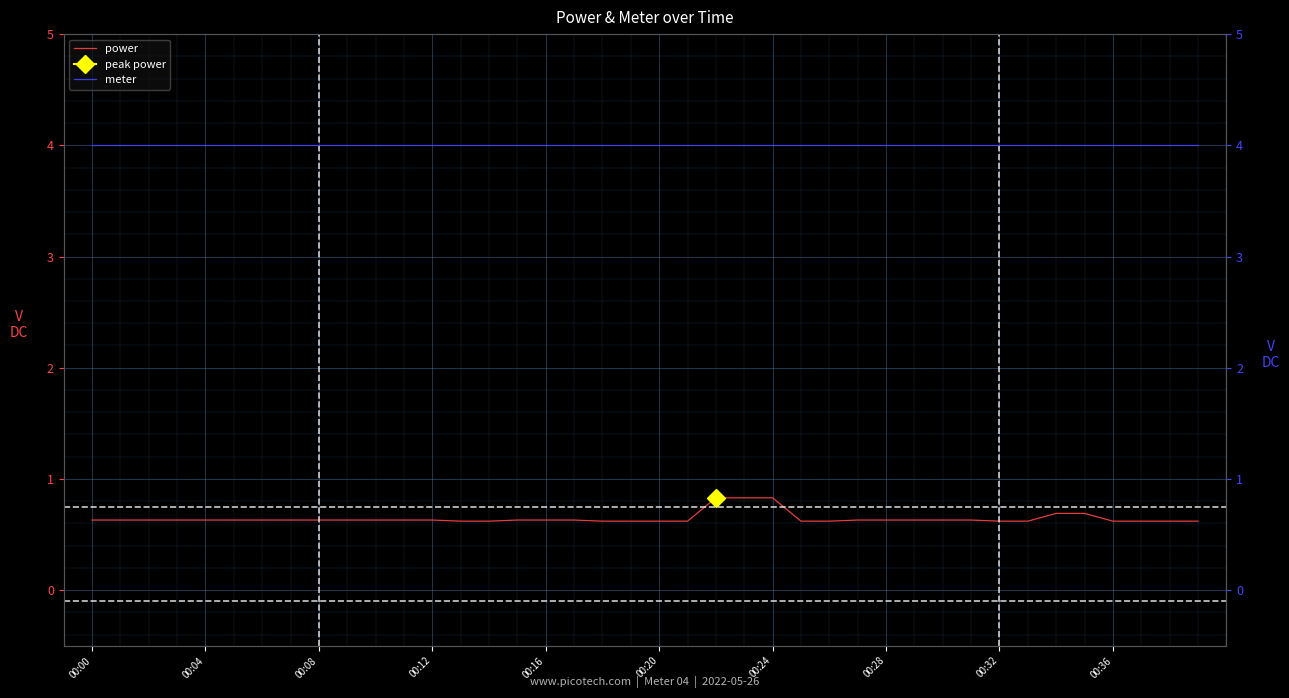

Reading left to right, transcribe all the data shown in this chart.

power: 0.6	0.6	0.6	0.6	0.6	0.6	0.6	0.6	0.6	0.6	0.6	0.6	0.6	0.6	0.6	0.6	0.6	0.6	0.6	0.6	0.6	0.6	0.8	0.8	0.8	0.6	0.6	0.6	0.6	0.6	0.6	0.6	0.6	0.6	0.7	0.7	0.6	0.6	0.6	0.6
meter: 4.0	4.0	4.0	4.0	4.0	4.0	4.0	4.0	4.0	4.0	4.0	4.0	4.0	4.0	4.0	4.0	4.0	4.0	4.0	4.0	4.0	4.0	4.0	4.0	4.0	4.0	4.0	4.0	4.0	4.0	4.0	4.0	4.0	4.0	4.0	4.0	4.0	4.0	4.0	4.0